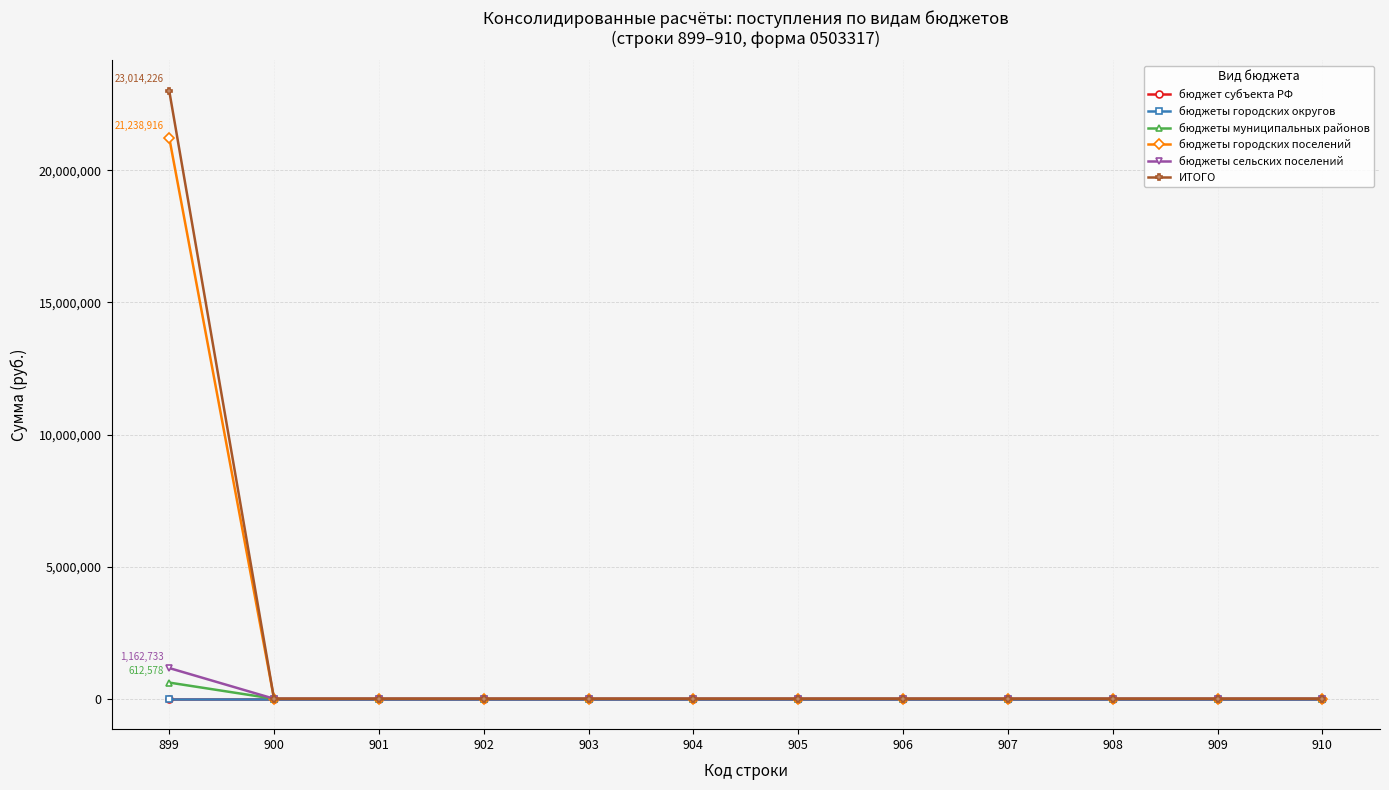

Rank the series by their maximum value, from lowest to highest.

бюджет субъекта РФ, бюджеты городских округов, бюджеты муниципальных районов, бюджеты сельских поселений, бюджеты городских поселений, ИТОГО